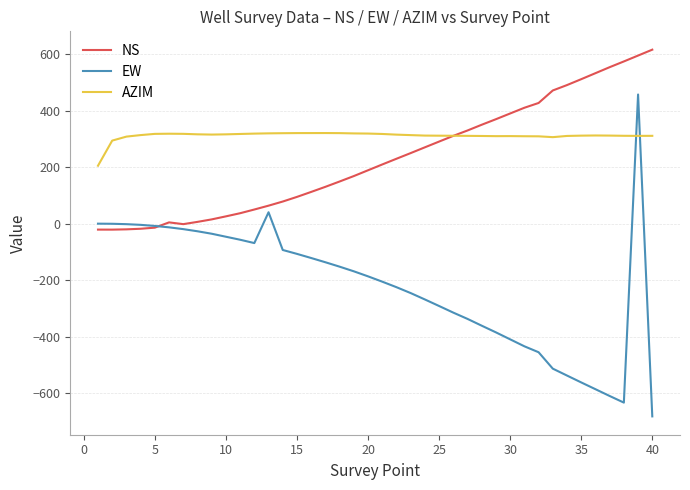

List the series in order of their peak value, lowest first.

AZIM, EW, NS